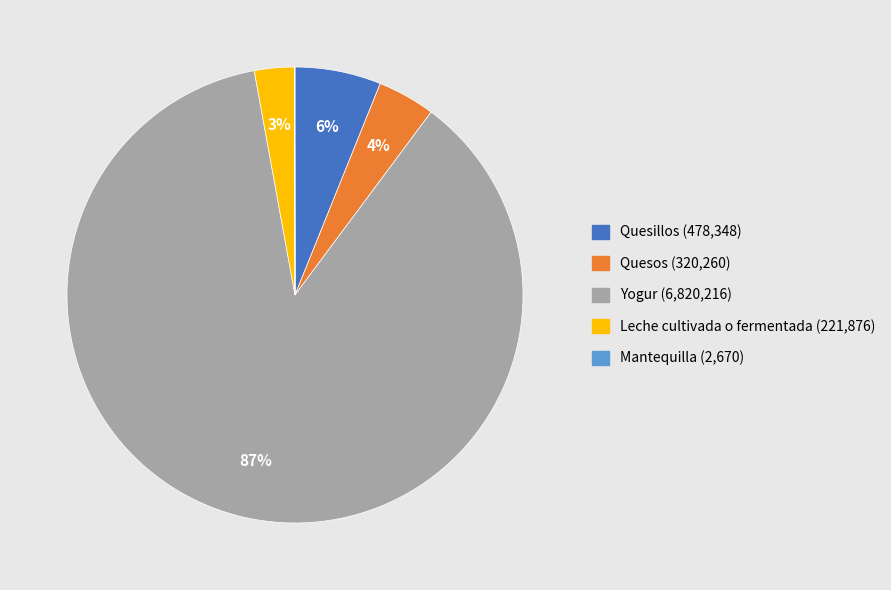

What is the largest slice in the pie chart?

Yogur